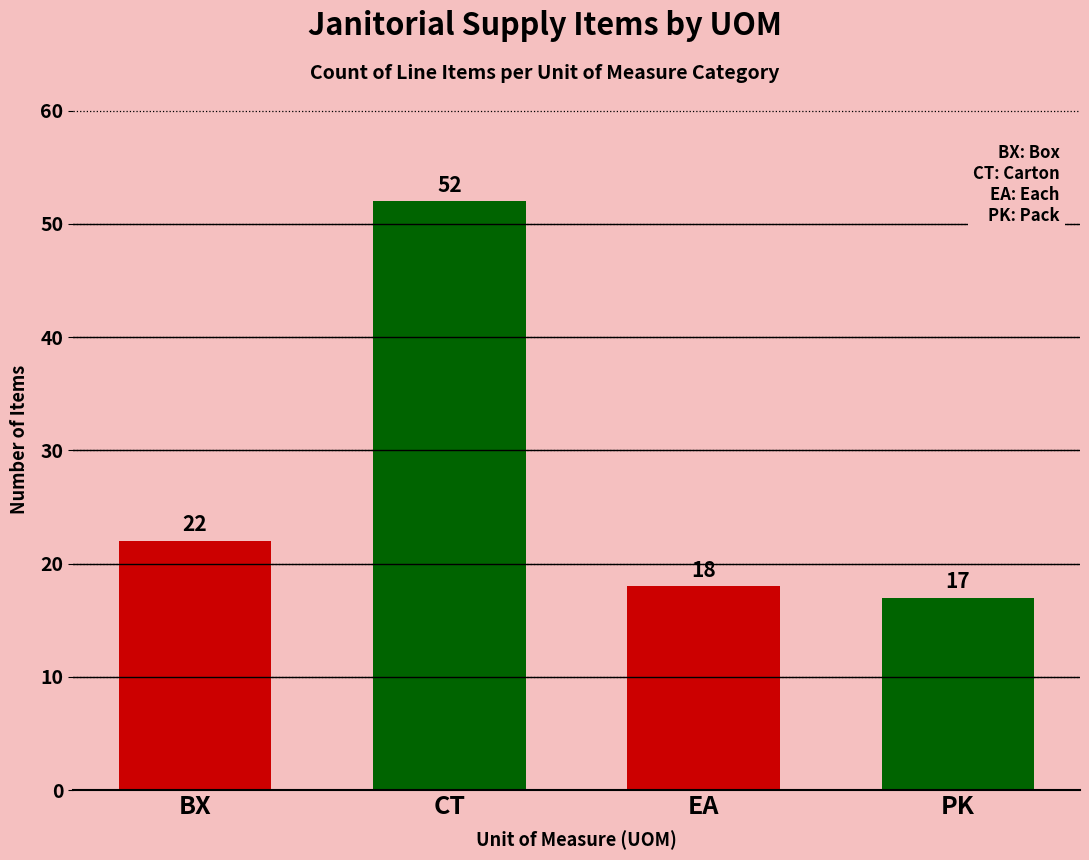

Reading left to right, extract all data points from this chart.

22	52	18	17